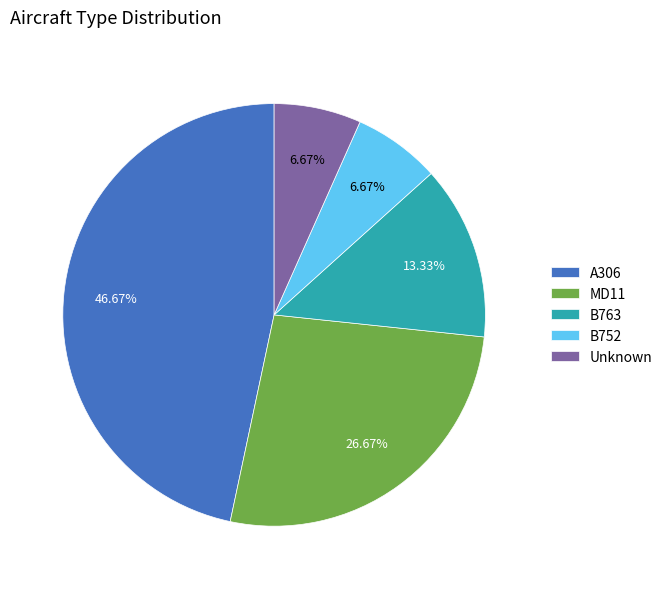

Is the sum of A306 and Unknown greater than half?

Yes